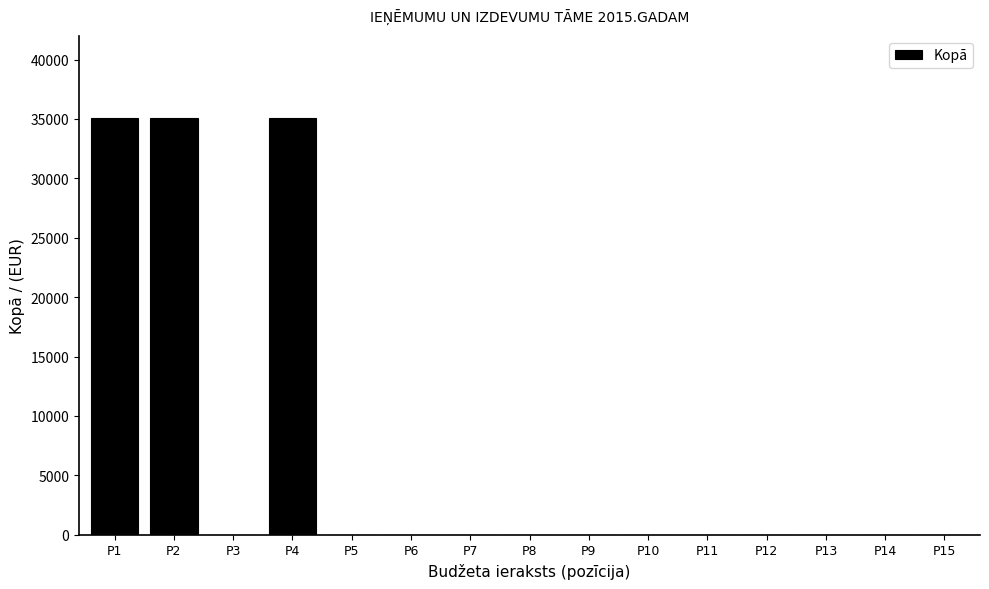

Reading left to right, extract all data points from this chart.

P1=35051	P2=35051	P3=0	P4=35051	P5=0	P6=0	P7=0	P8=0	P9=0	P10=0	P11=0	P12=0	P13=0	P14=0	P15=0